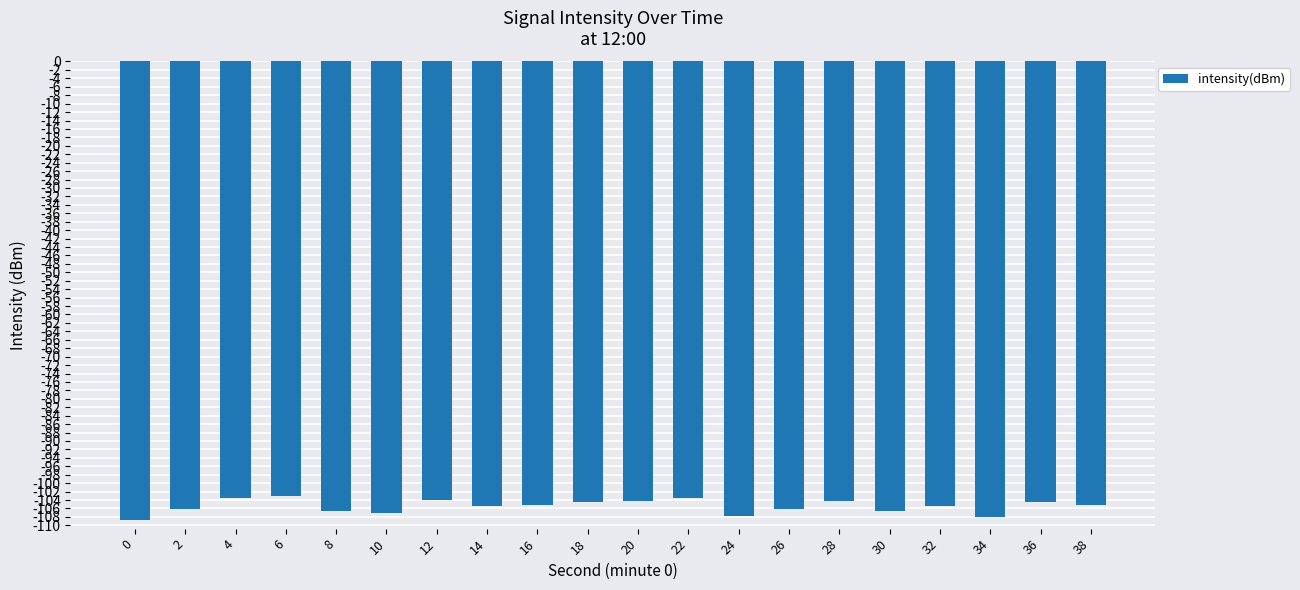

What is the smallest value displayed?

-108.8